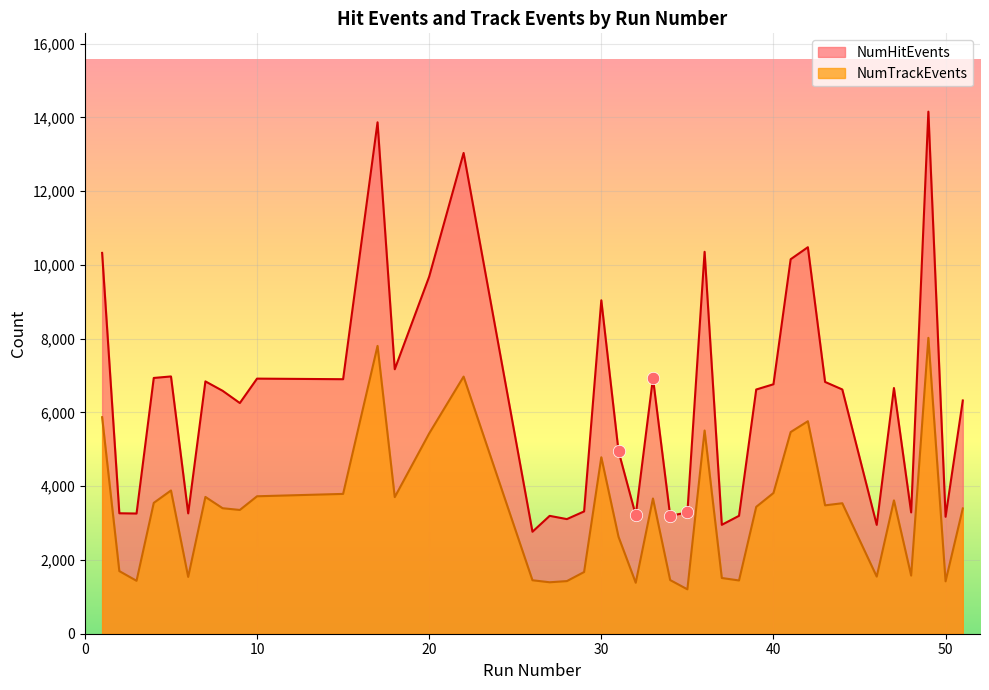

Which series has the largest Y range (max minus min)?

NumHitEvents